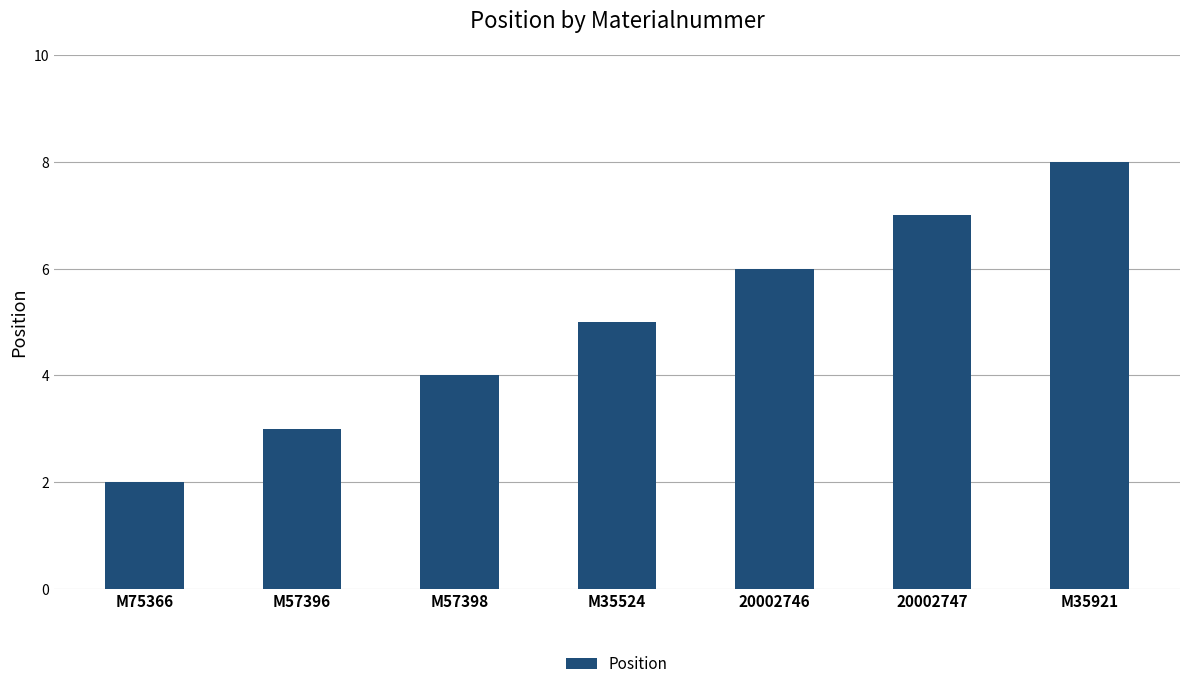

What position from the left is 20002747?

6